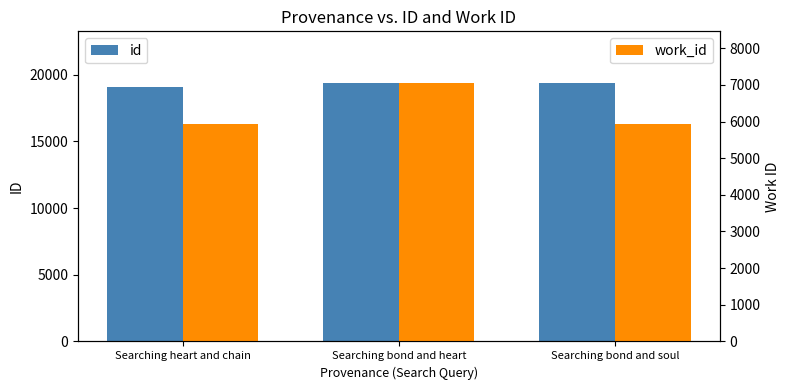

The value of id at Searching bond and soul is 10128. True or false?

False